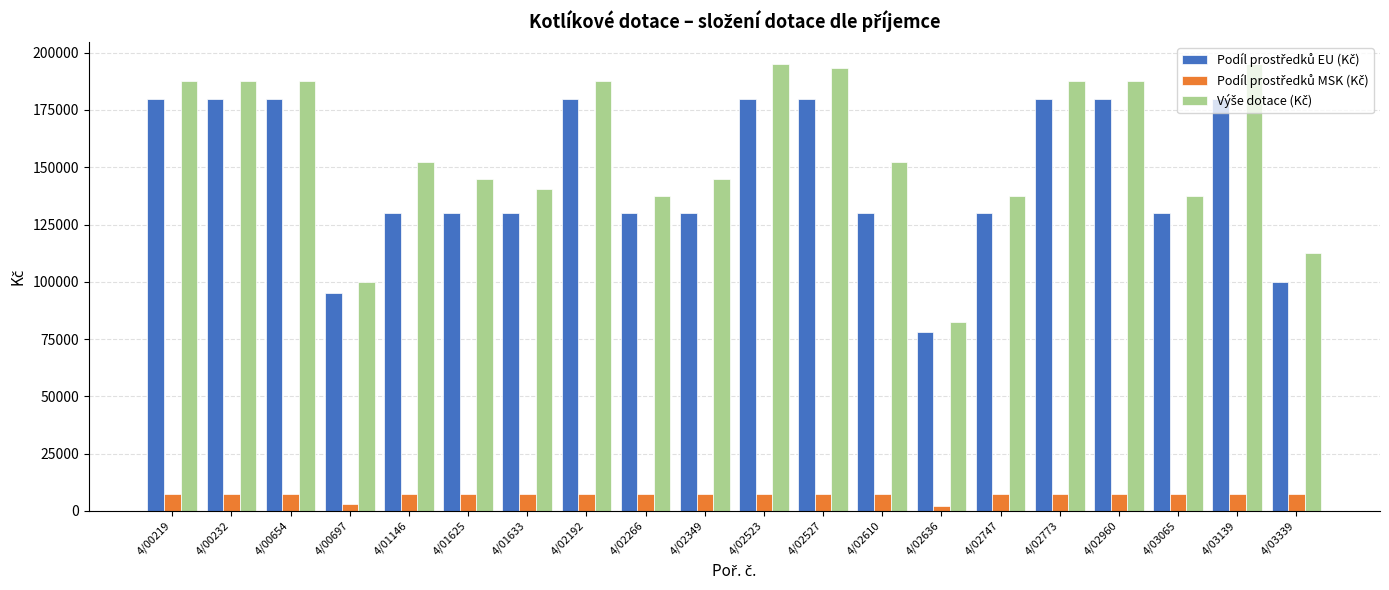

At how many categories does at least one series exceed 71766?

20